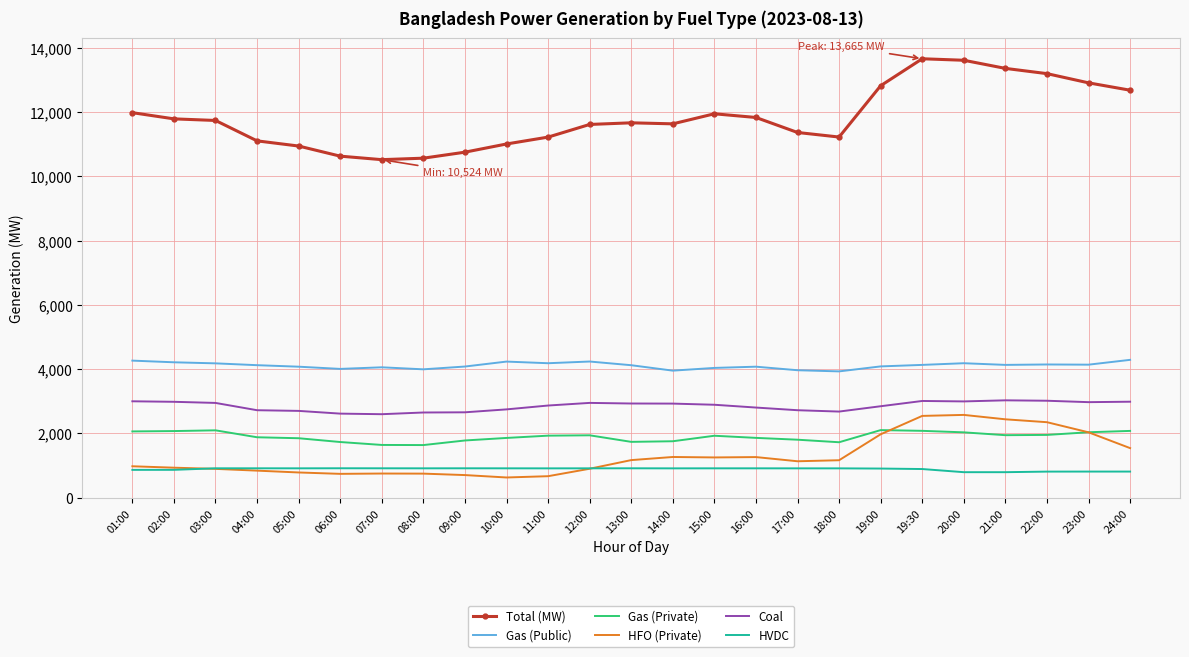

True or false: Coal has more than 1 interior local peaks.

True